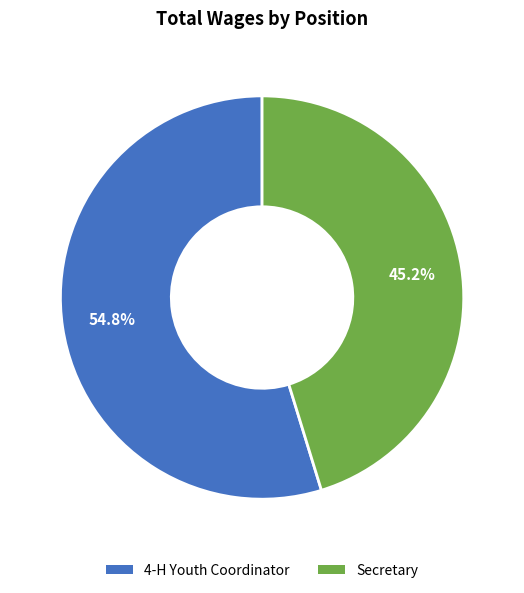

Is it true that 4-H Youth Coordinator is 64% of the pie?

False